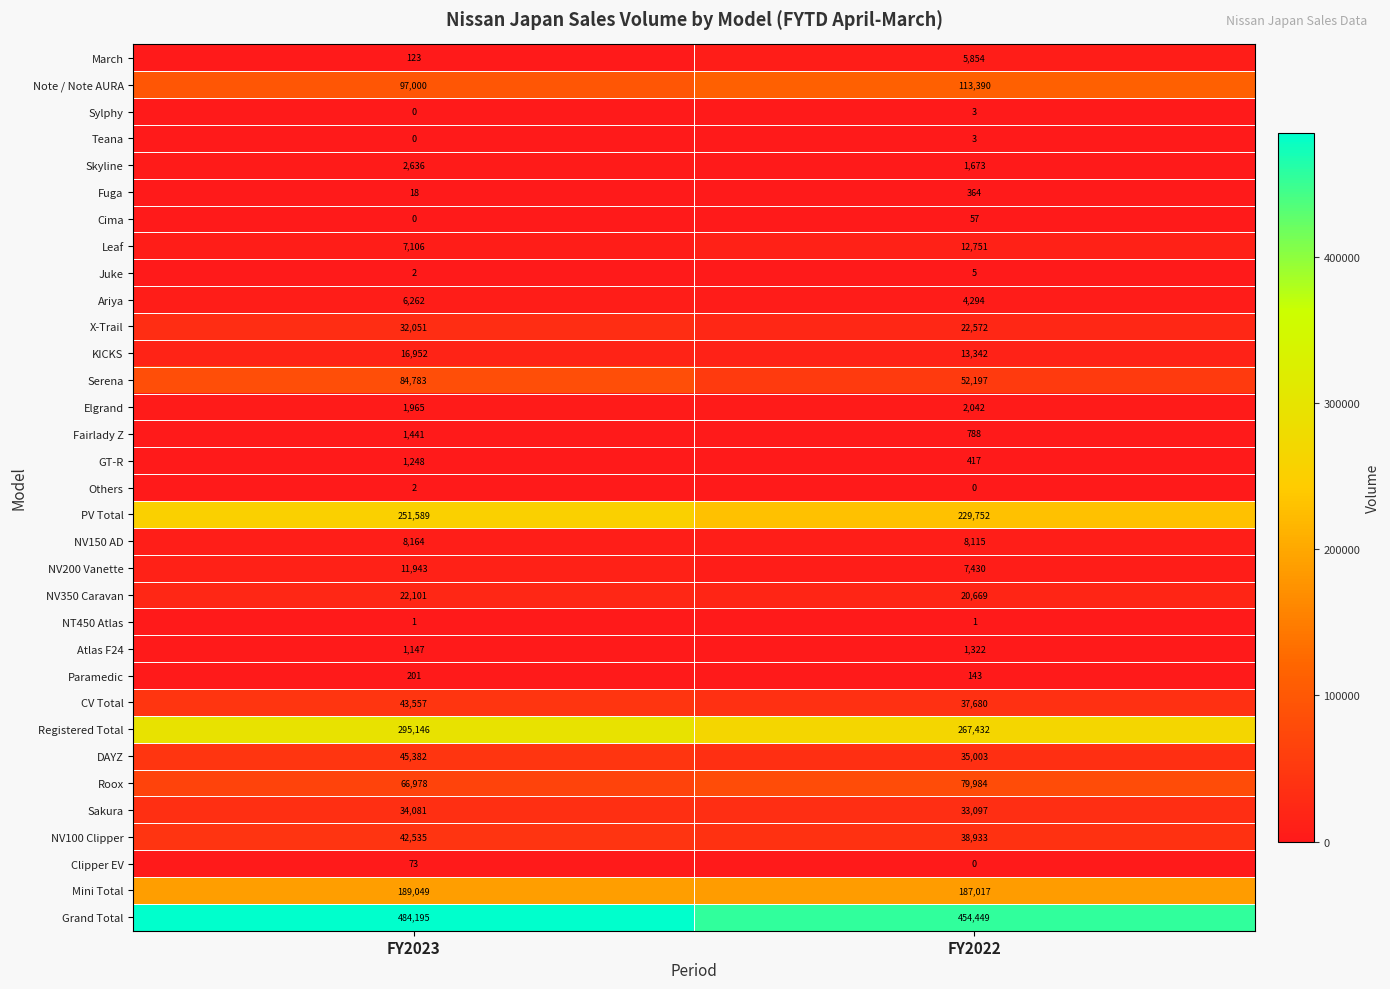

The value of Registered Total at FY2023 is 295146. True or false?

True